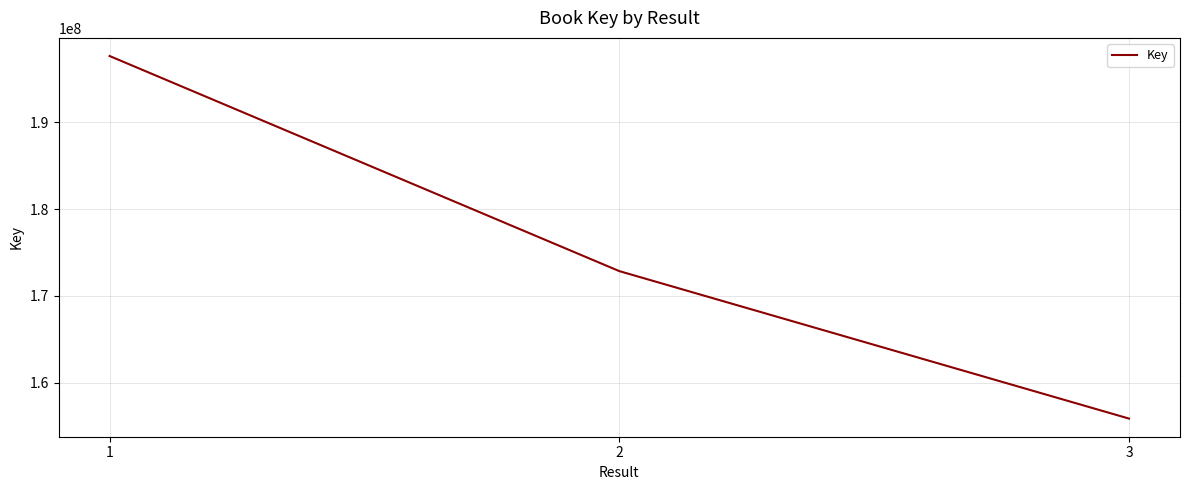

How many series are shown in this chart?

1